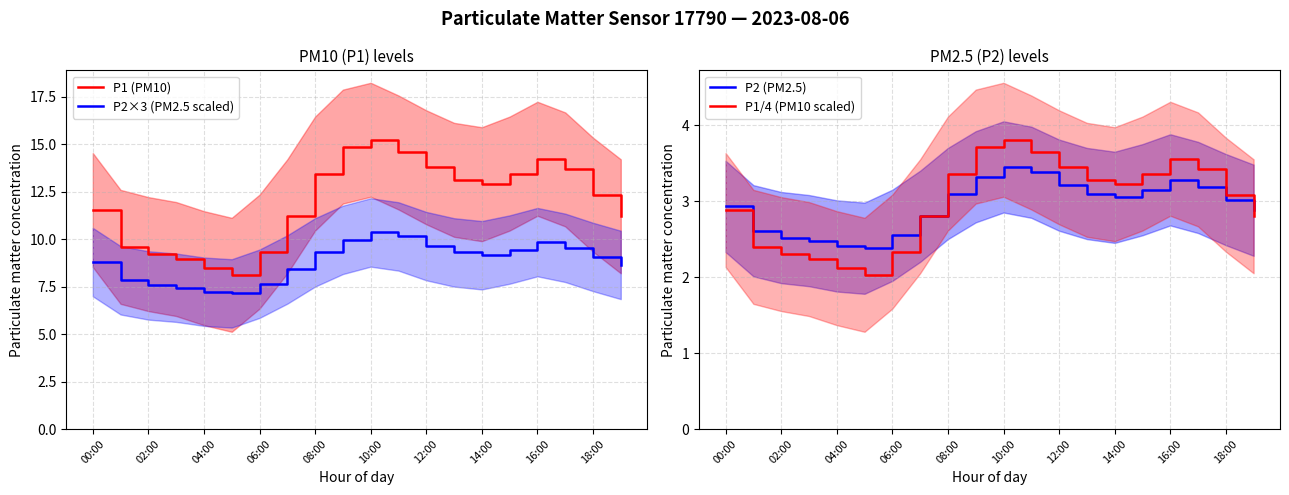

Between 11 and 13, which series saw the biggest shift?

P1 (PM10)